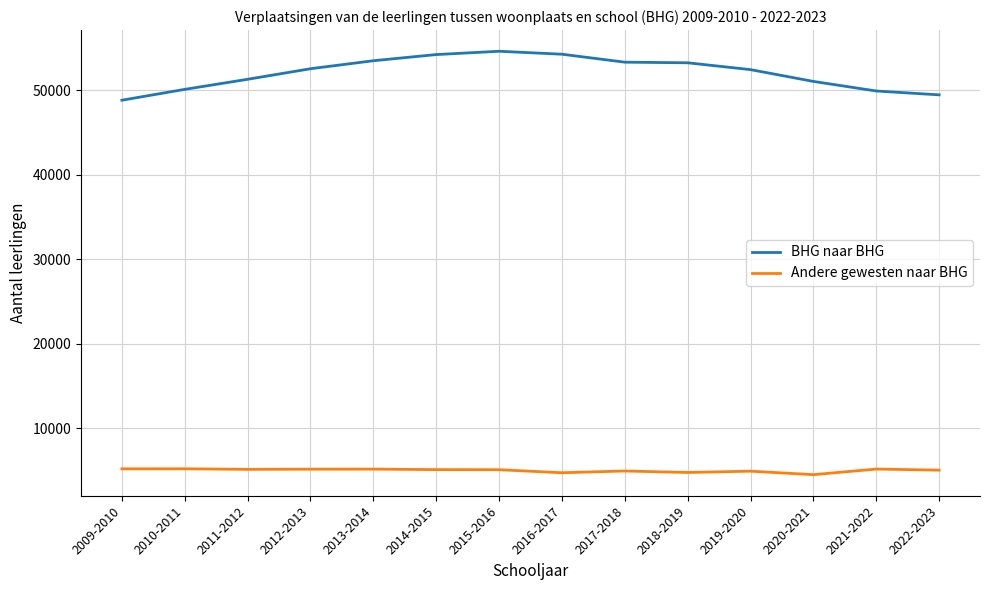

What is the average value of the Andere gewesten naar BHG series?

5005